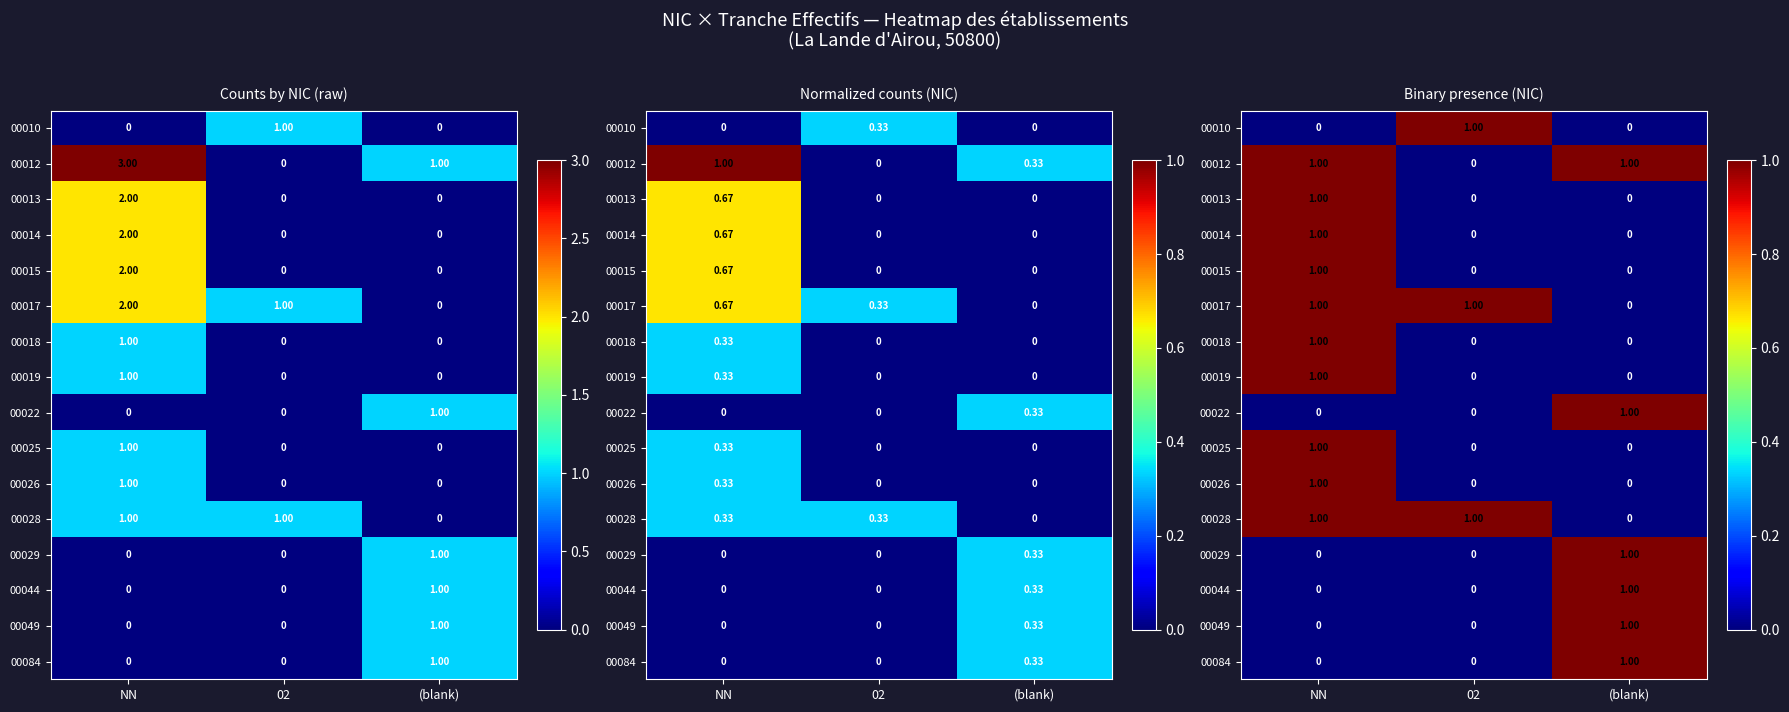

Between NN and 02, which is larger?

02